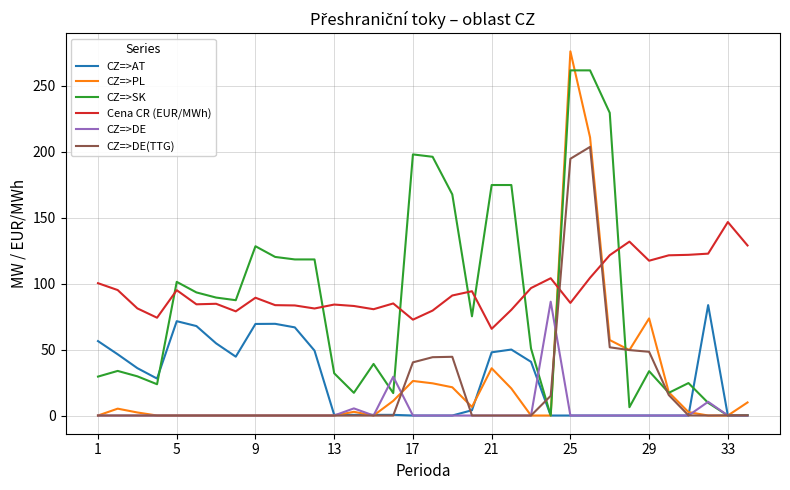

What is the maximum value shown in the chart?

276.0